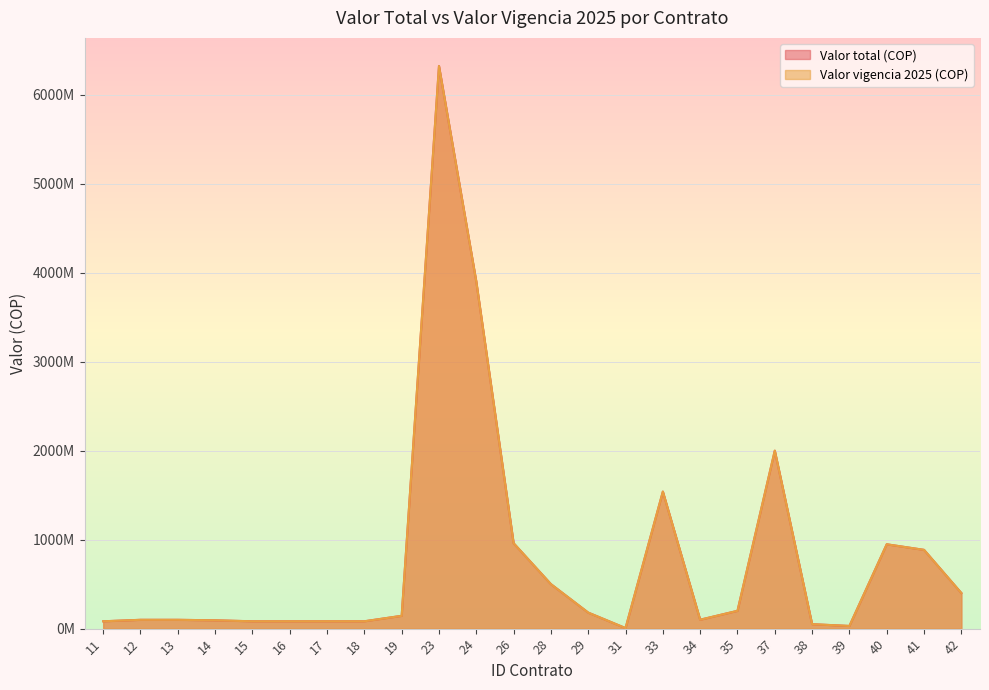

List the series in order of their peak value, lowest first.

Valor total (COP), Valor vigencia 2025 (COP)